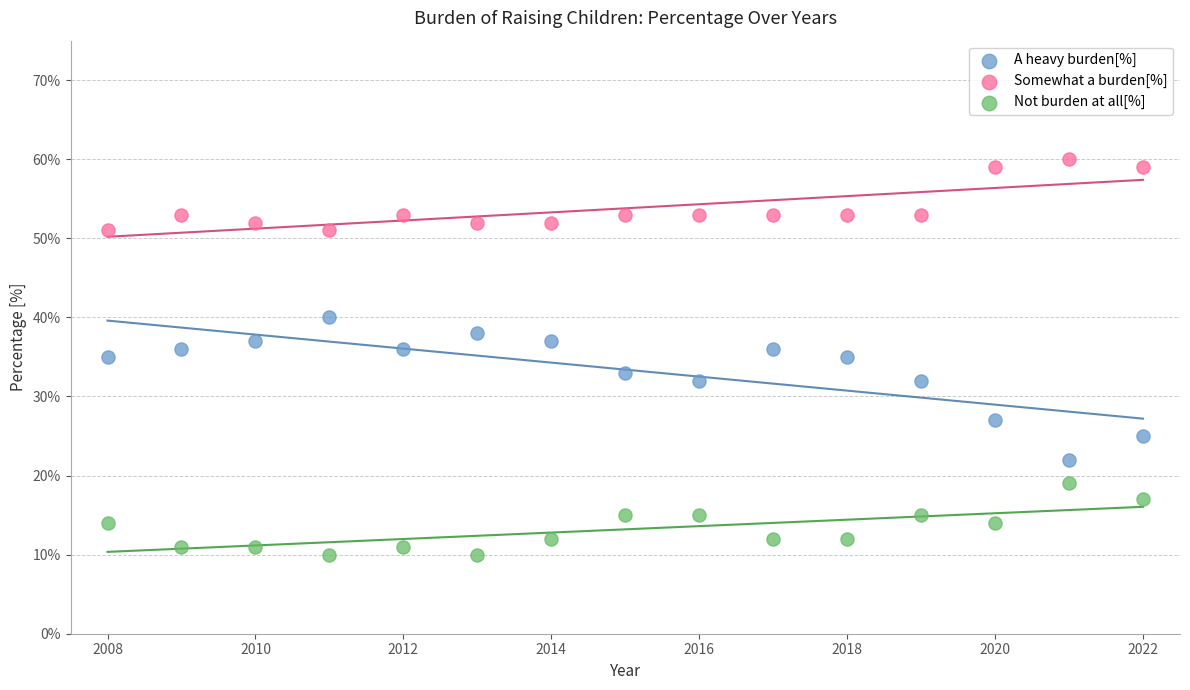

Across all data points, what is the range of X values (max minus min)?

14